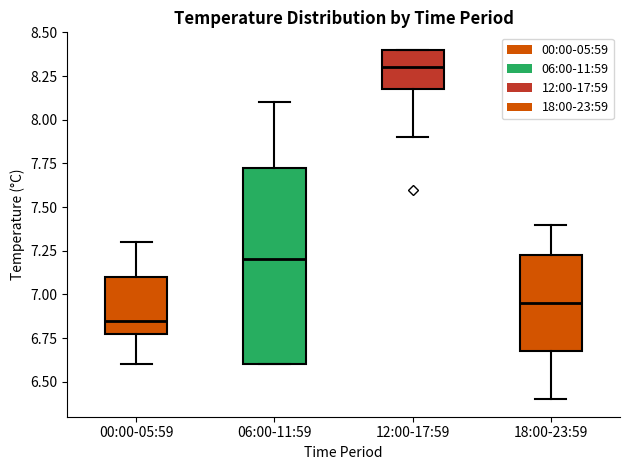

Reading left to right, transcribe this box plot: for each box, give where its median line is, the range the box spans, and where its two whiskers end, as read against the y-axis. The values are not printed on the chart, so give them approximately, as read against the axis.

00:00-05:59: median 6.85, box 6.80 to 7.10, whiskers 6.60 to 7.30
06:00-11:59: median 7.20, box 6.60 to 7.75, whiskers 6.60 to 8.10
12:00-17:59: median 8.30, box 8.20 to 8.40, whiskers 7.90 to 8.40
18:00-23:59: median 6.95, box 6.70 to 7.25, whiskers 6.40 to 7.40